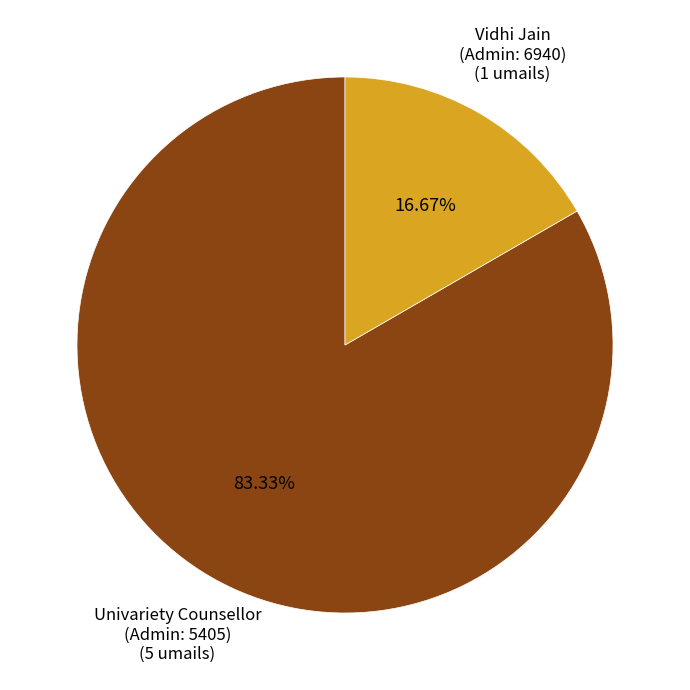

Is there a majority slice in this chart?

Yes